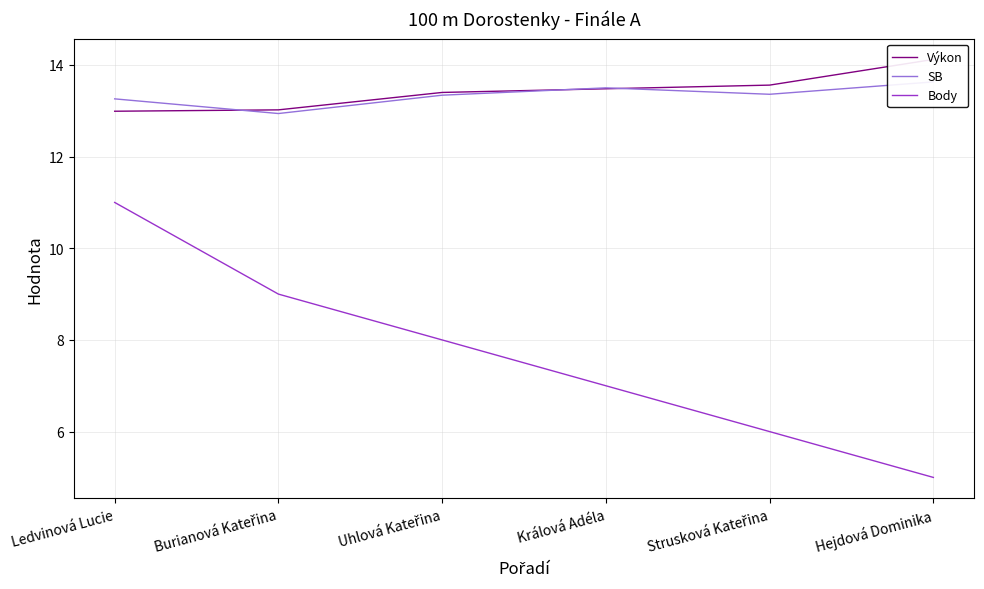

The Výkon series shows 3.4 at Ledvinová Lucie. True or false?

False